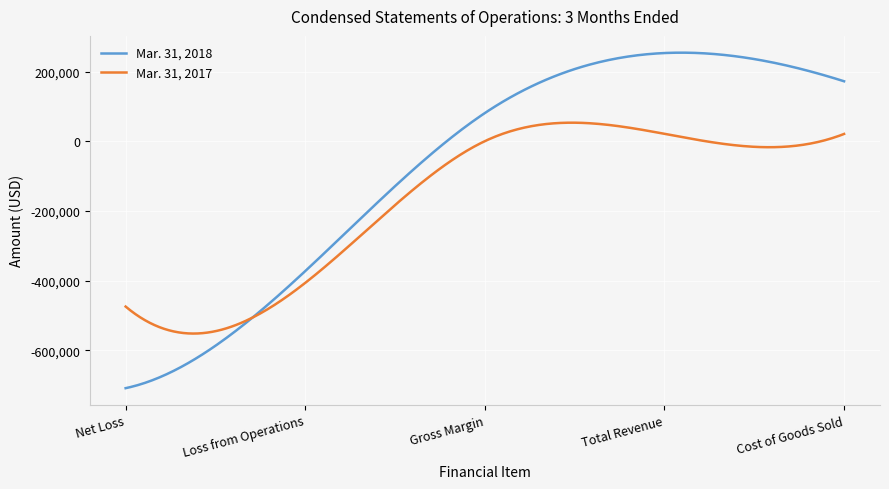

Which series has the largest range (max minus min)?

Mar. 31, 2018